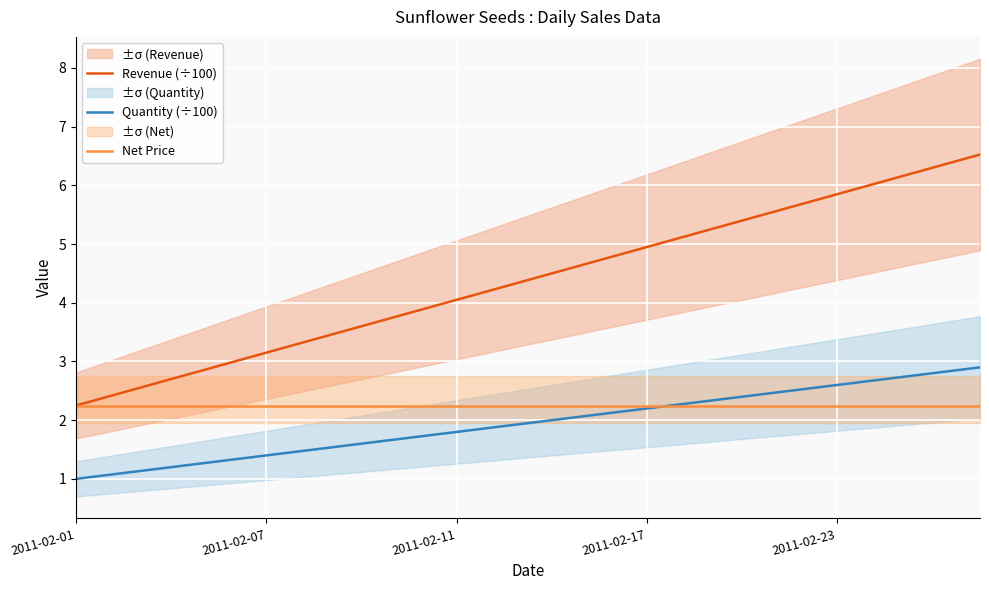

At which category does the chart reach its peak across all series?

19